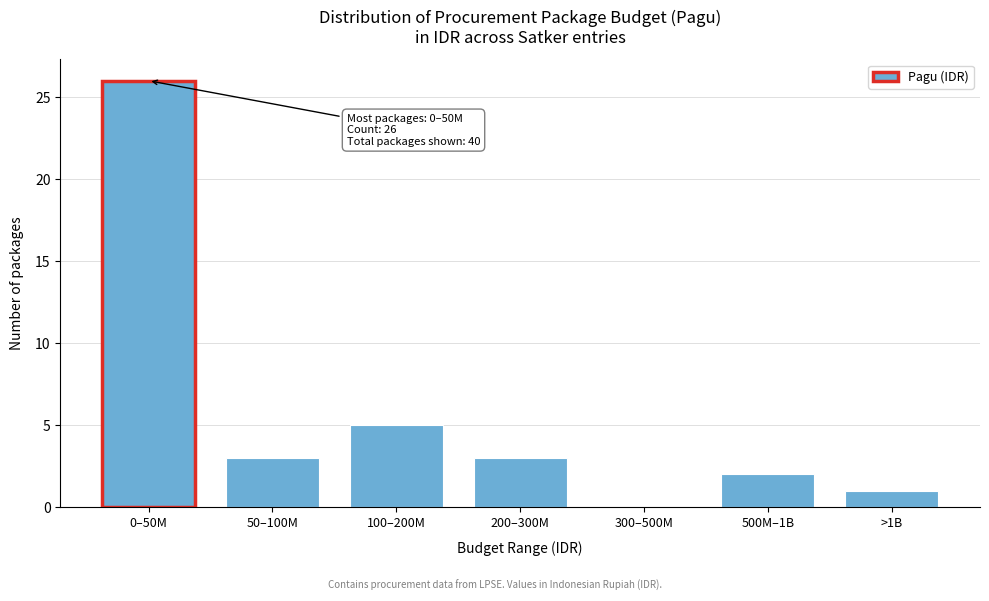

Reading left to right, transcribe all the data shown in this chart.

0–50M=26	50–100M=3	100–200M=5	200–300M=3	300–500M=0	500M–1B=2	>1B=1